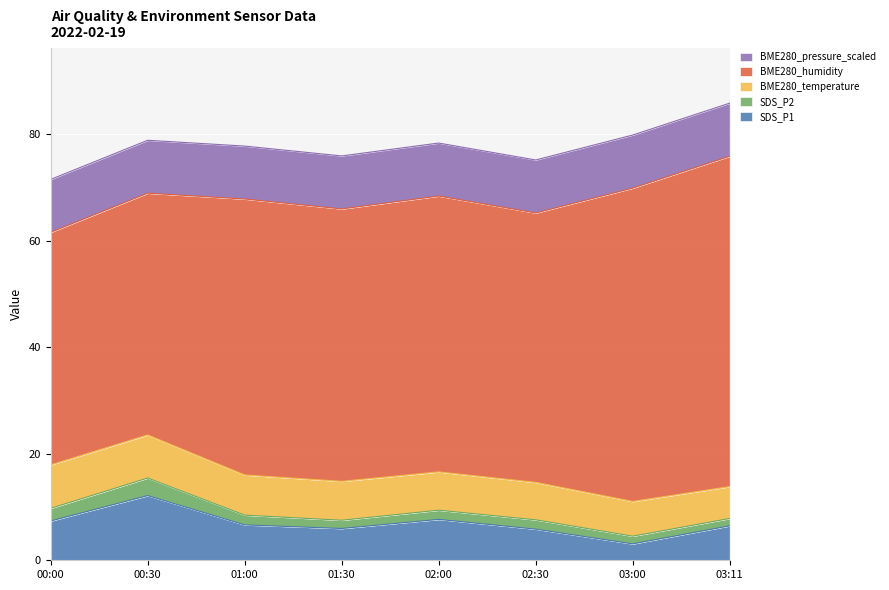

Which series has the largest total across all categories?

BME280_humidity